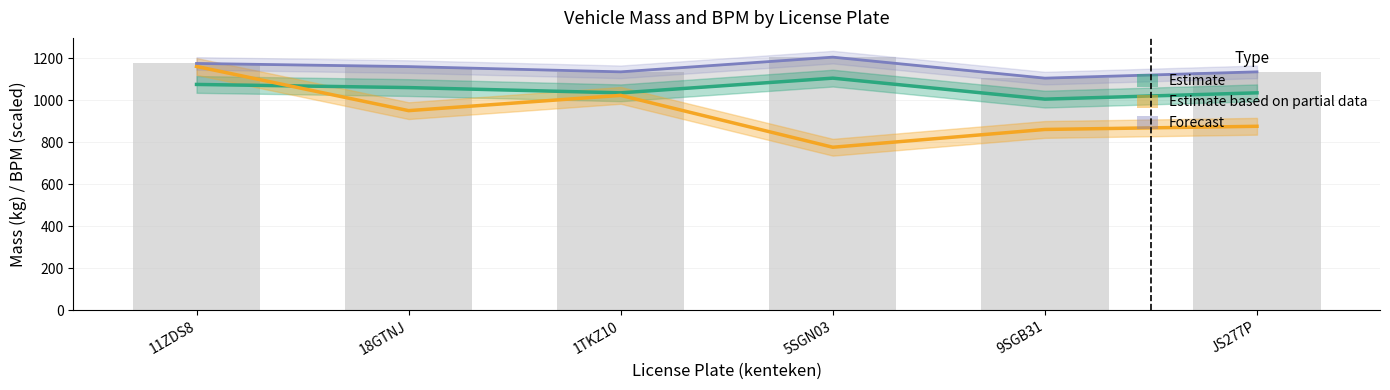

Is it true that massa_rijklaar equals 1205.0 at 5SGN03?

True